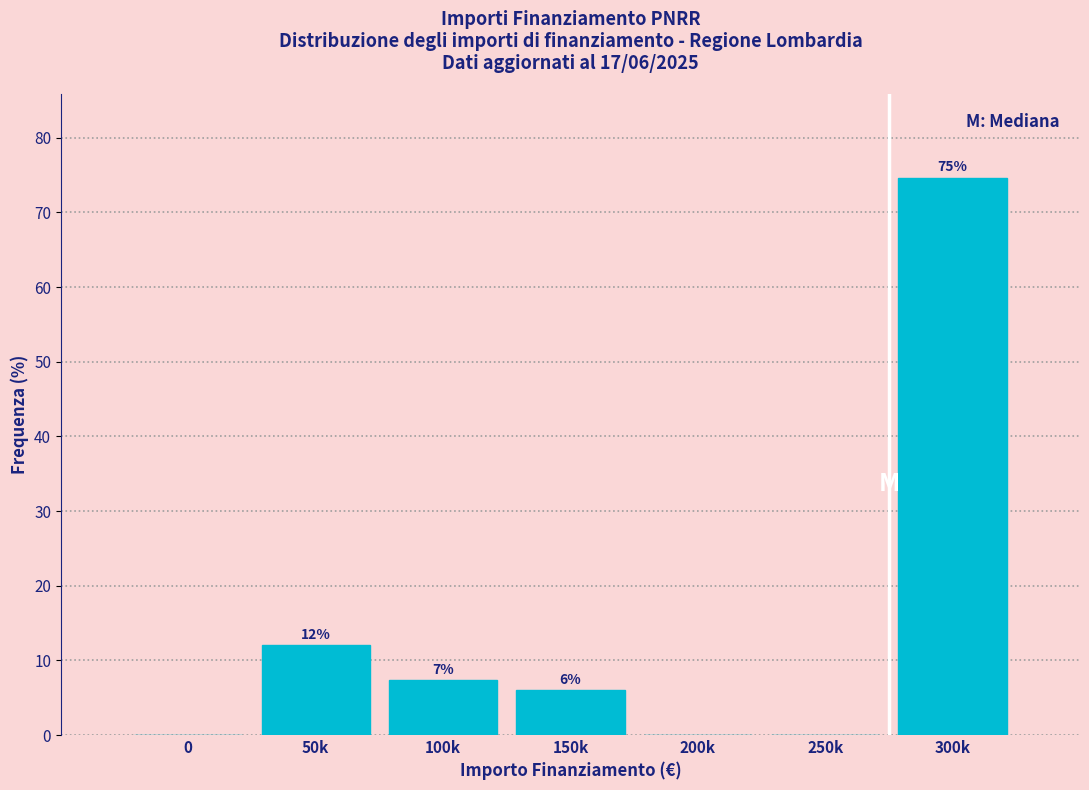

What is the maximum value shown in the chart?

74.7